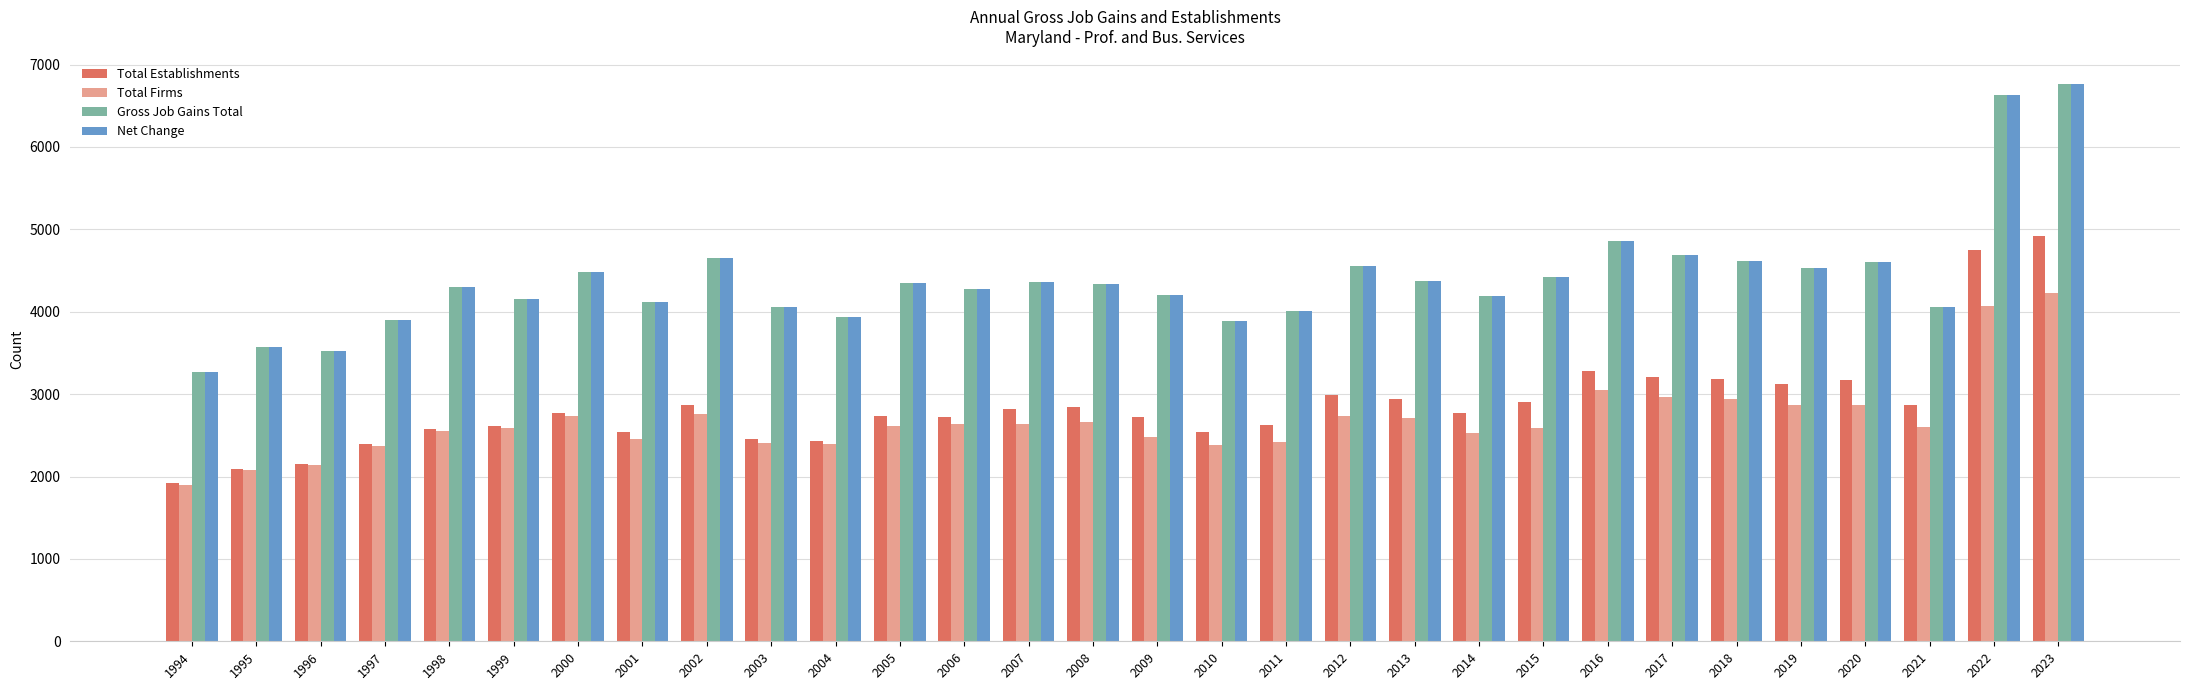

What is the sum of all Total Establishments values?

85896